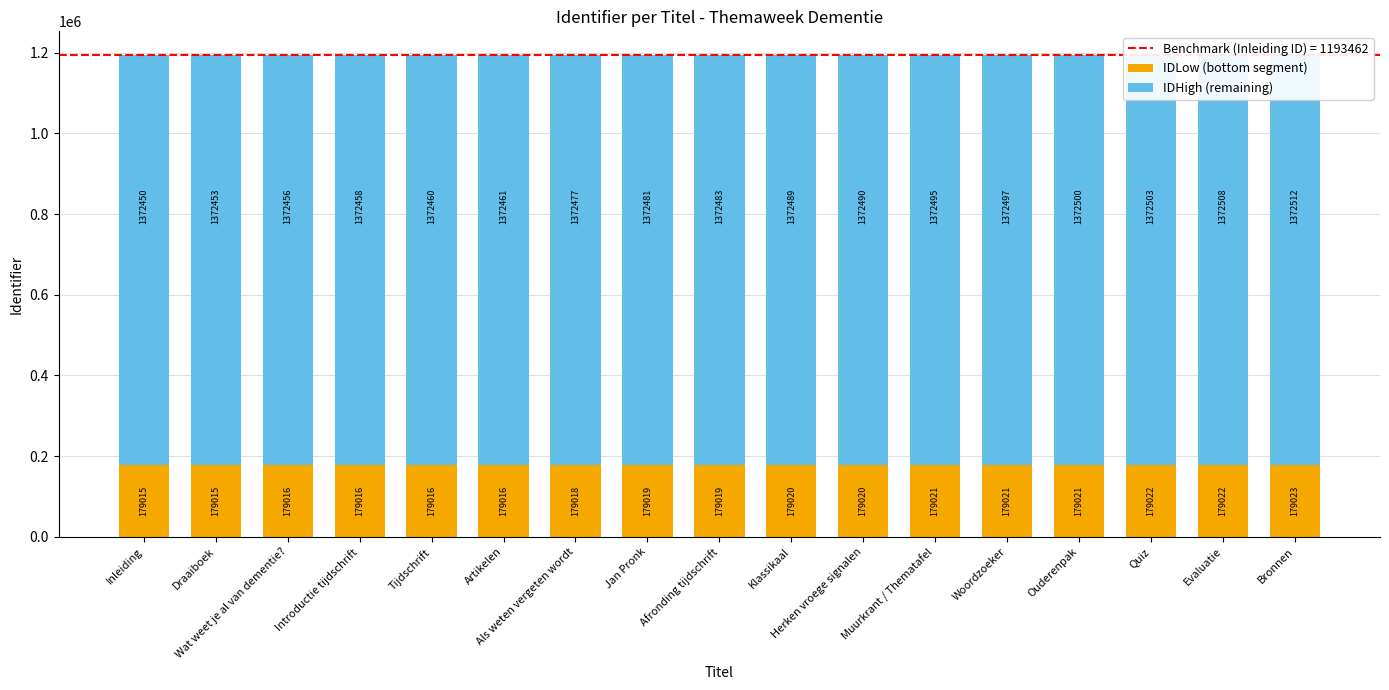

What is the label of the 3rd bar from the left?

Wat weet je al van dementie?